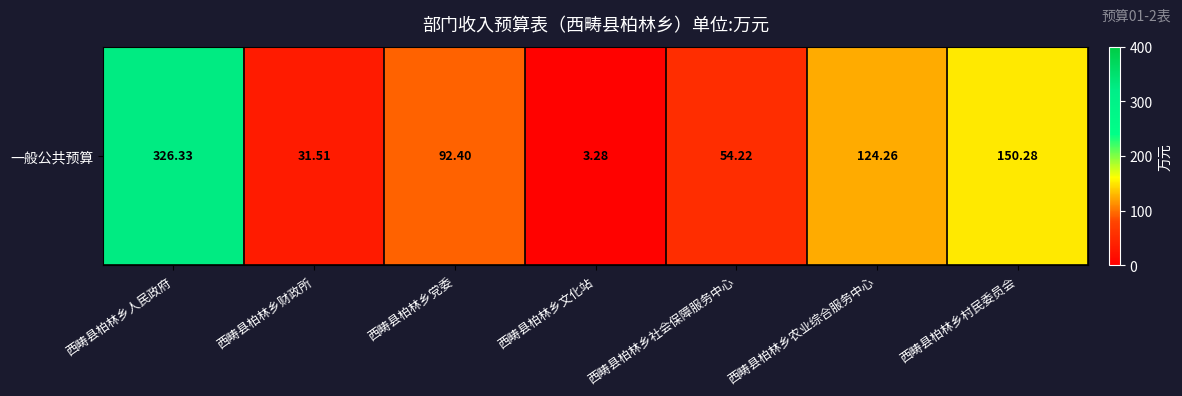

Rank the categories by value from highest to lowest.

西畴县柏林乡人民政府, 西畴县柏林乡村民委员会, 西畴县柏林乡农业综合服务中心, 西畴县柏林乡党委, 西畴县柏林乡社会保障服务中心, 西畴县柏林乡财政所, 西畴县柏林乡文化站